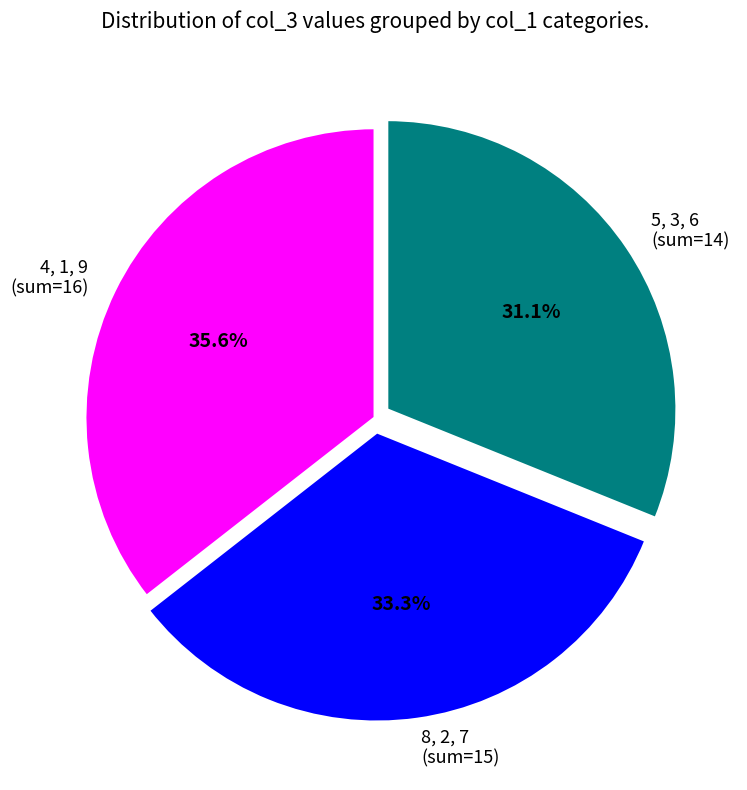

Which category has the smallest portion of the pie?

5, 3, 6 (sum=14)